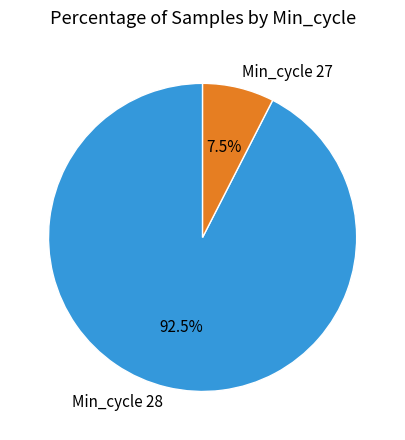

Rank the categories by value from highest to lowest.

Min_cycle 28, Min_cycle 27